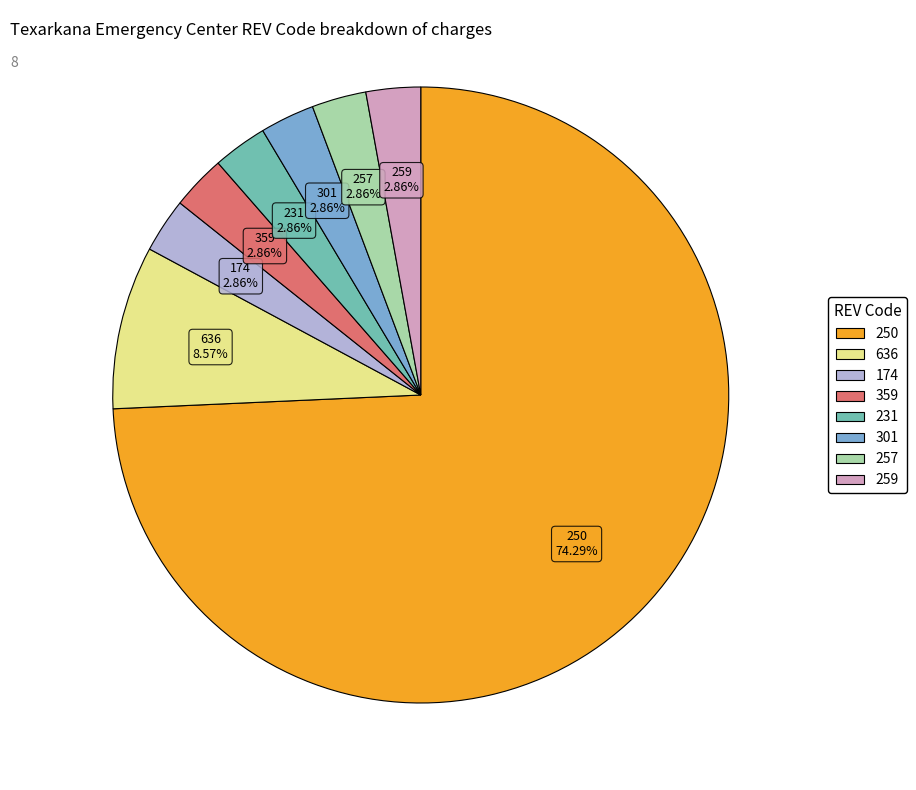

To the nearest percent, what is the average slice percentage?

12%